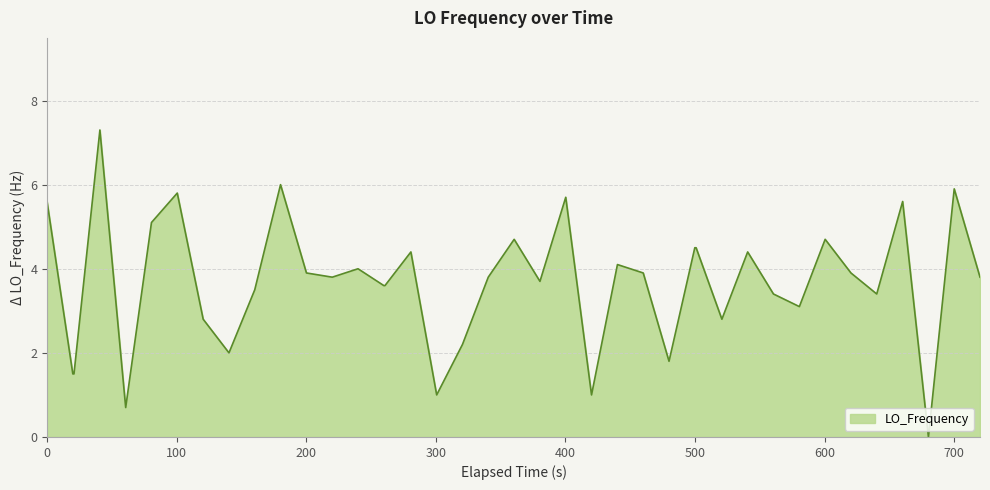

What is the maximum value shown in the chart?

7.3